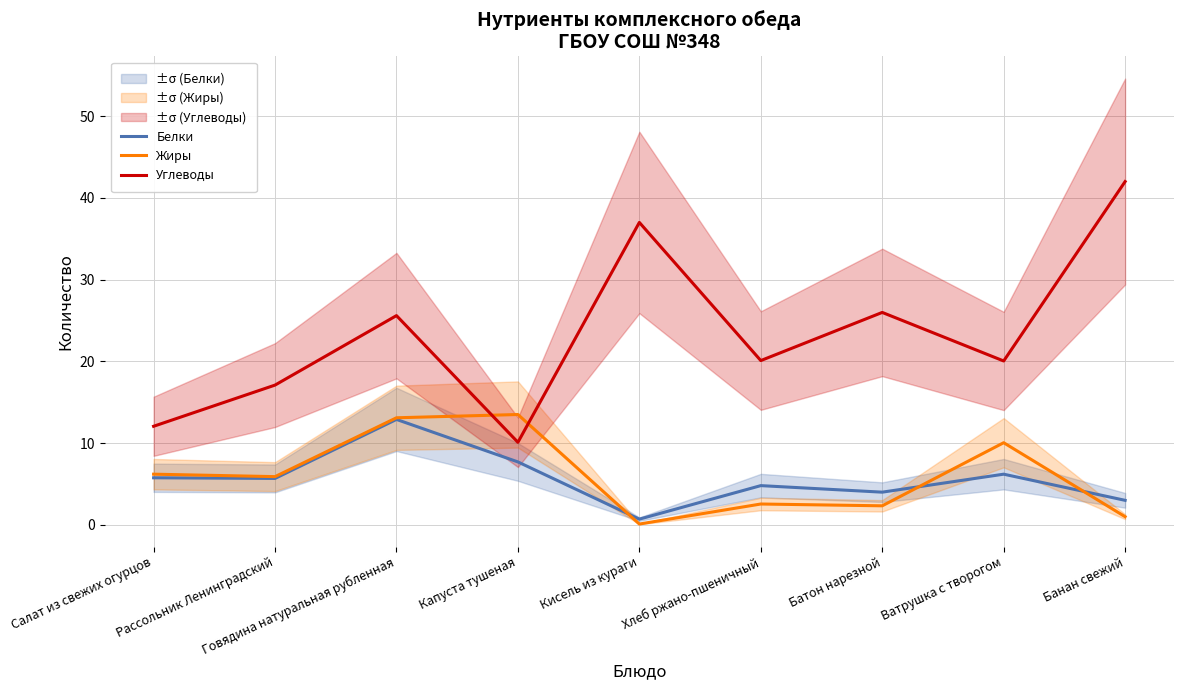

What is the label of the 7th point from the left?

Батон нарезной